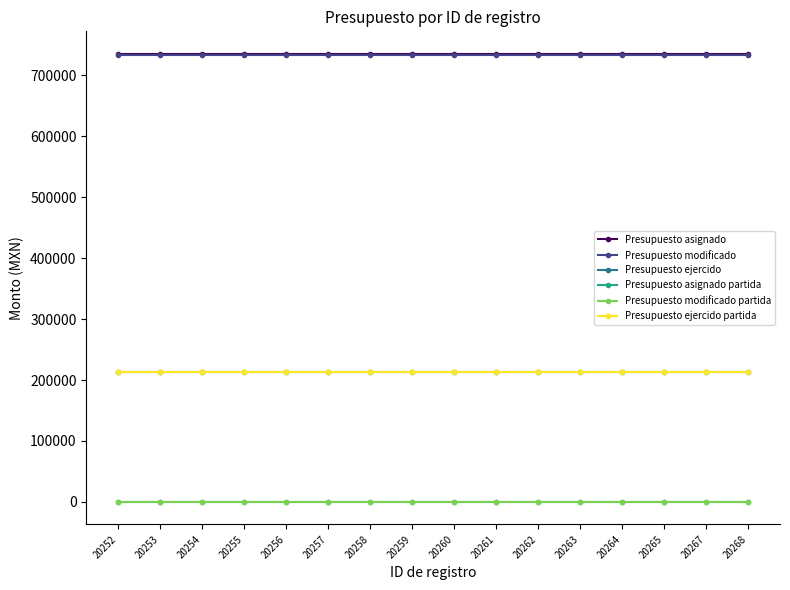

Does the chart have visible grid lines?

No